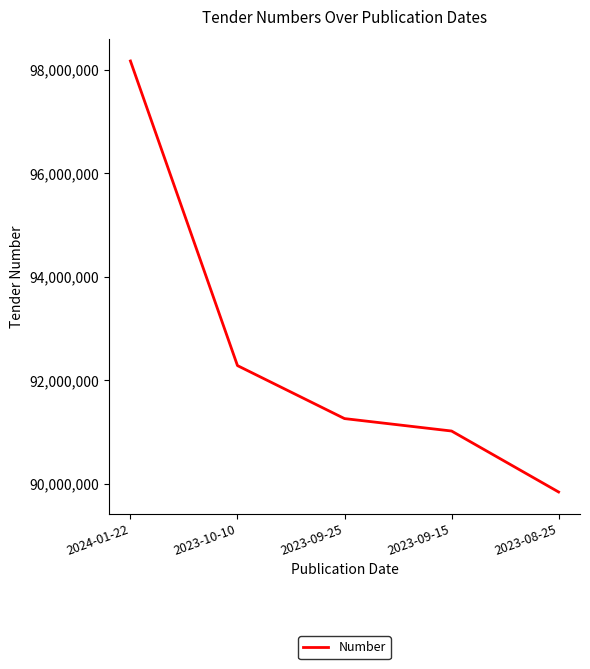

Does the chart display data point markers on the line(s)?

No